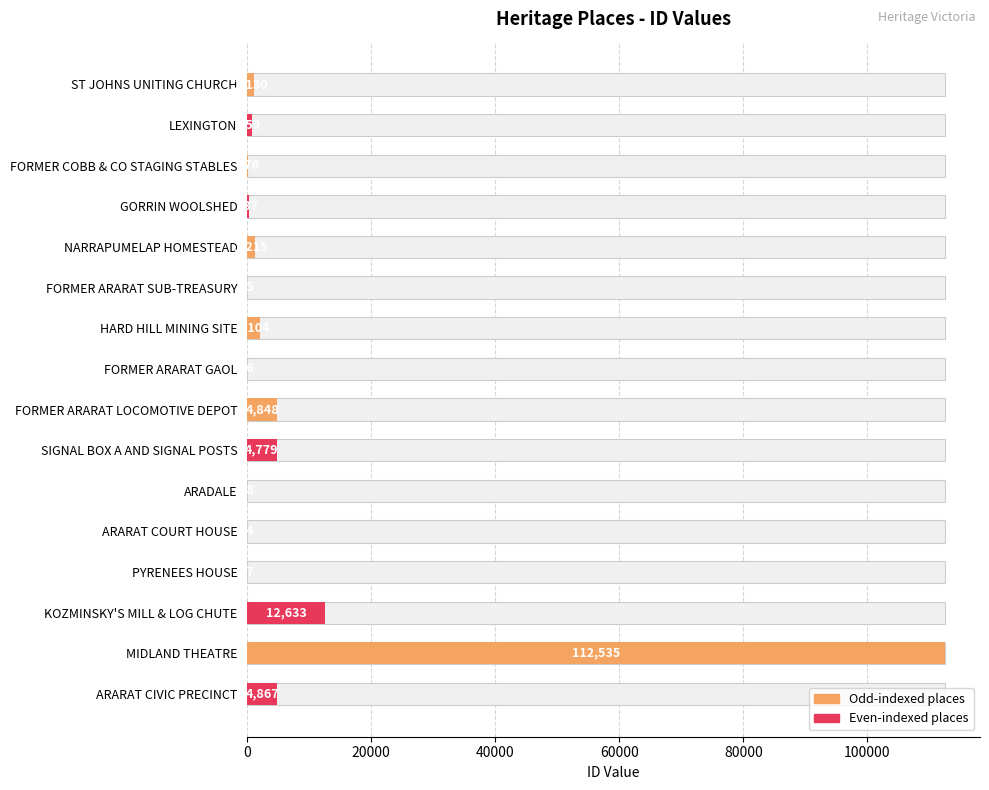

How many bars are there in total?

16